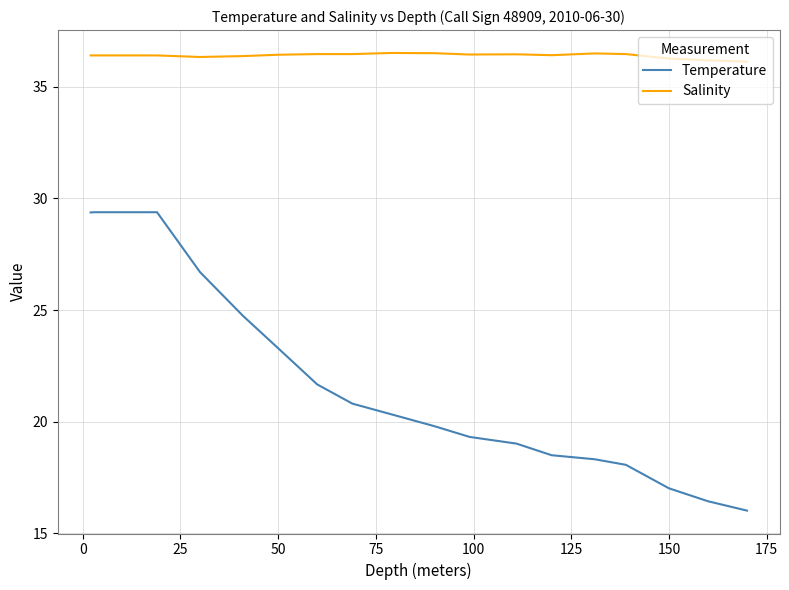

True or false: Salinity and Temperature intersect in this chart.

False